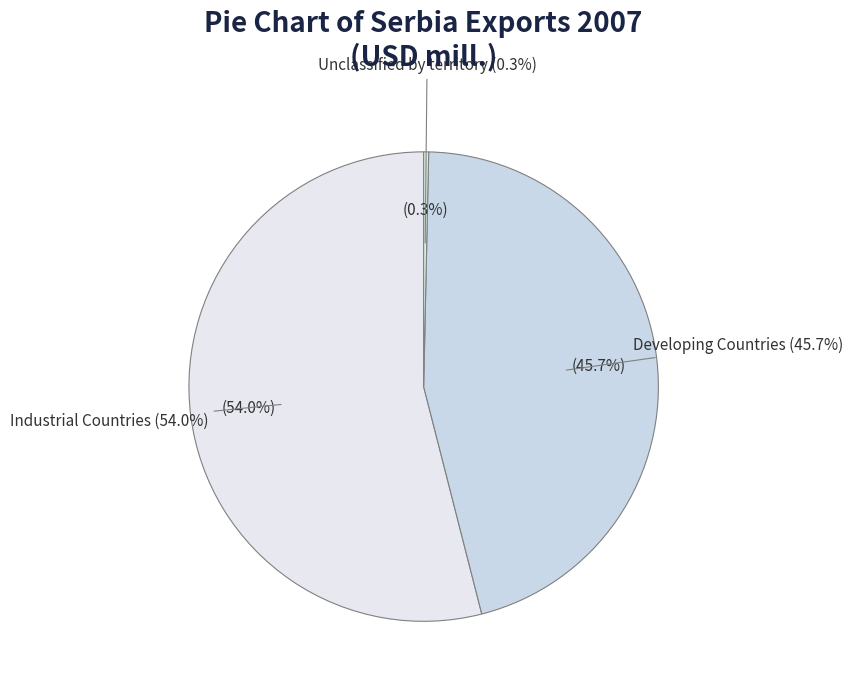

Is it true that Developing Countries is 27% of the pie?

False